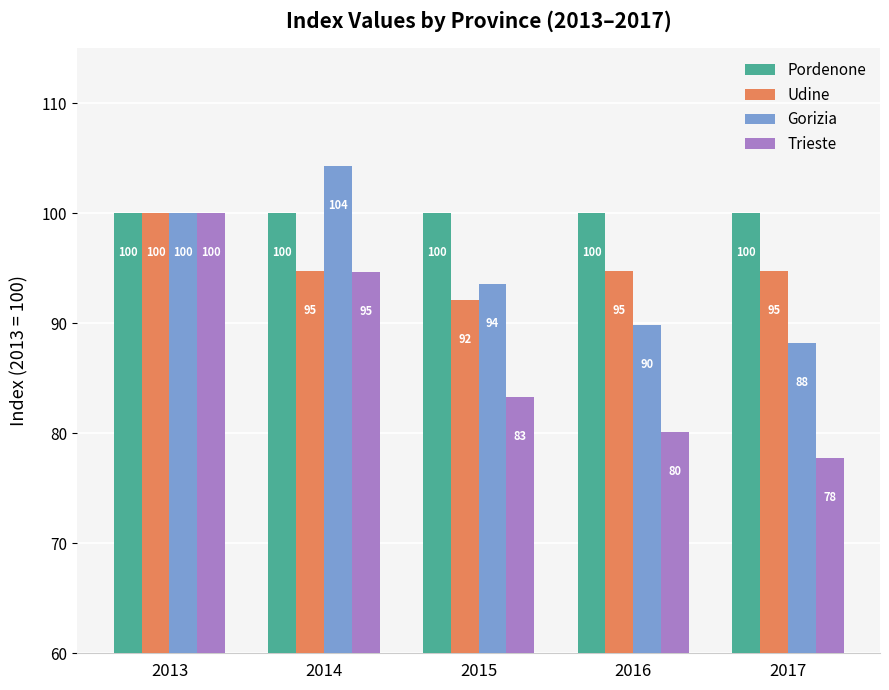

Between 2014 and 2015, which series saw the biggest shift?

Trieste